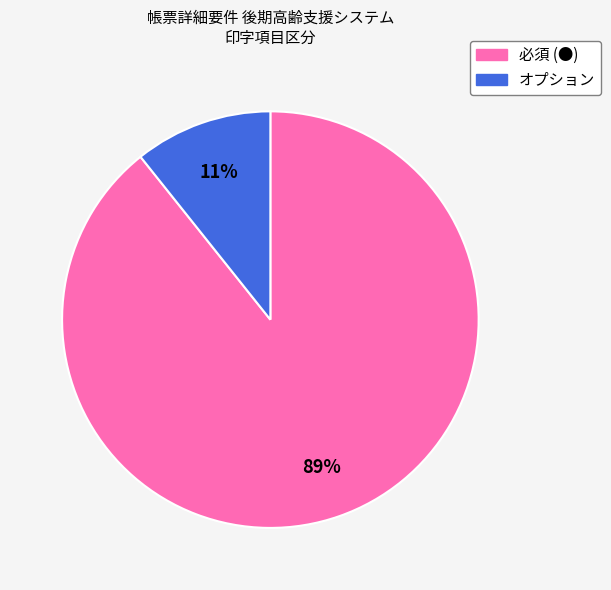

Is it true that オプション is 11% of the pie?

True